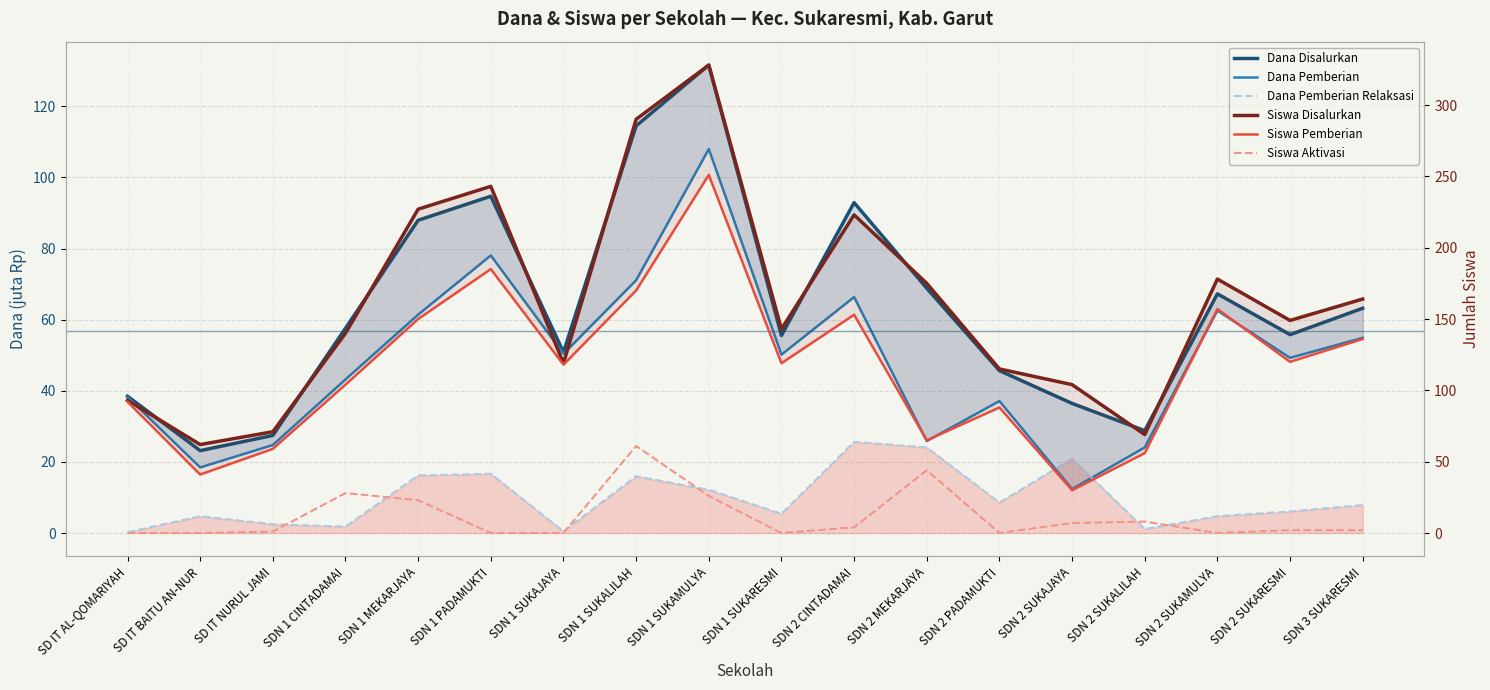

What is the sum of the Dana Pemberian values at SDN 1 MEKARJAYA and SDN 2 SUKAMULYA?

124.0